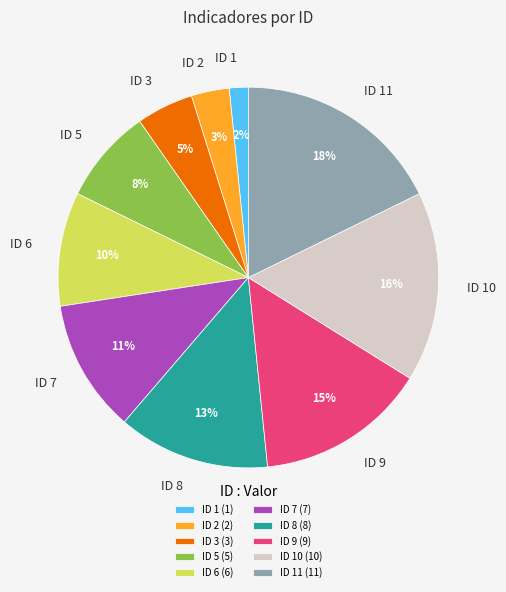

To the nearest percent, what is the average slice percentage?

10%